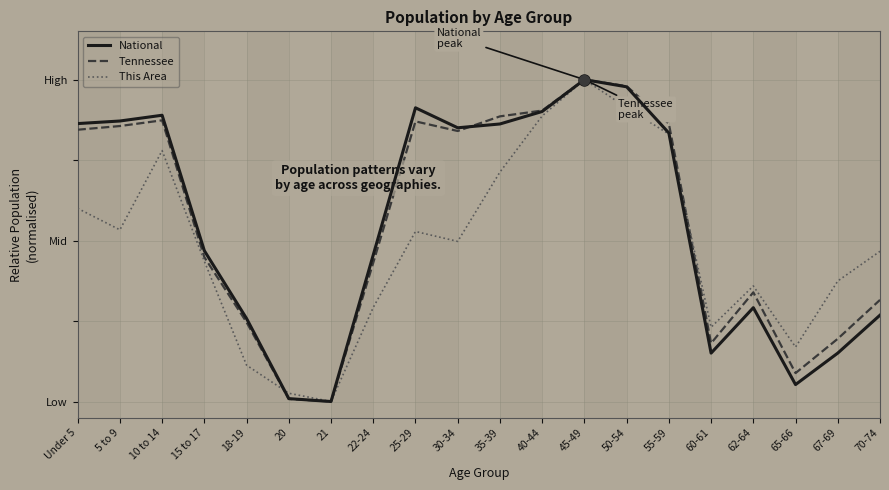

Does the chart have visible grid lines?

Yes